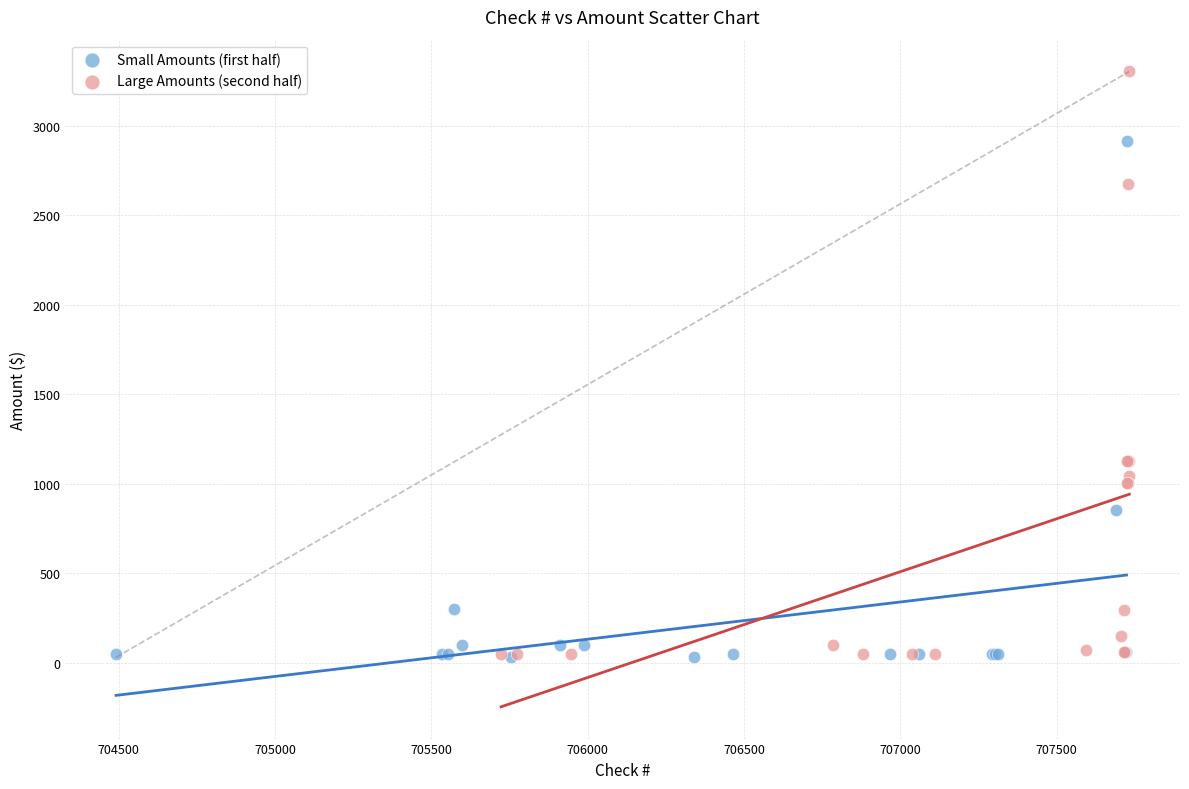

Which series has the largest Y range (max minus min)?

Large Amounts (second half)